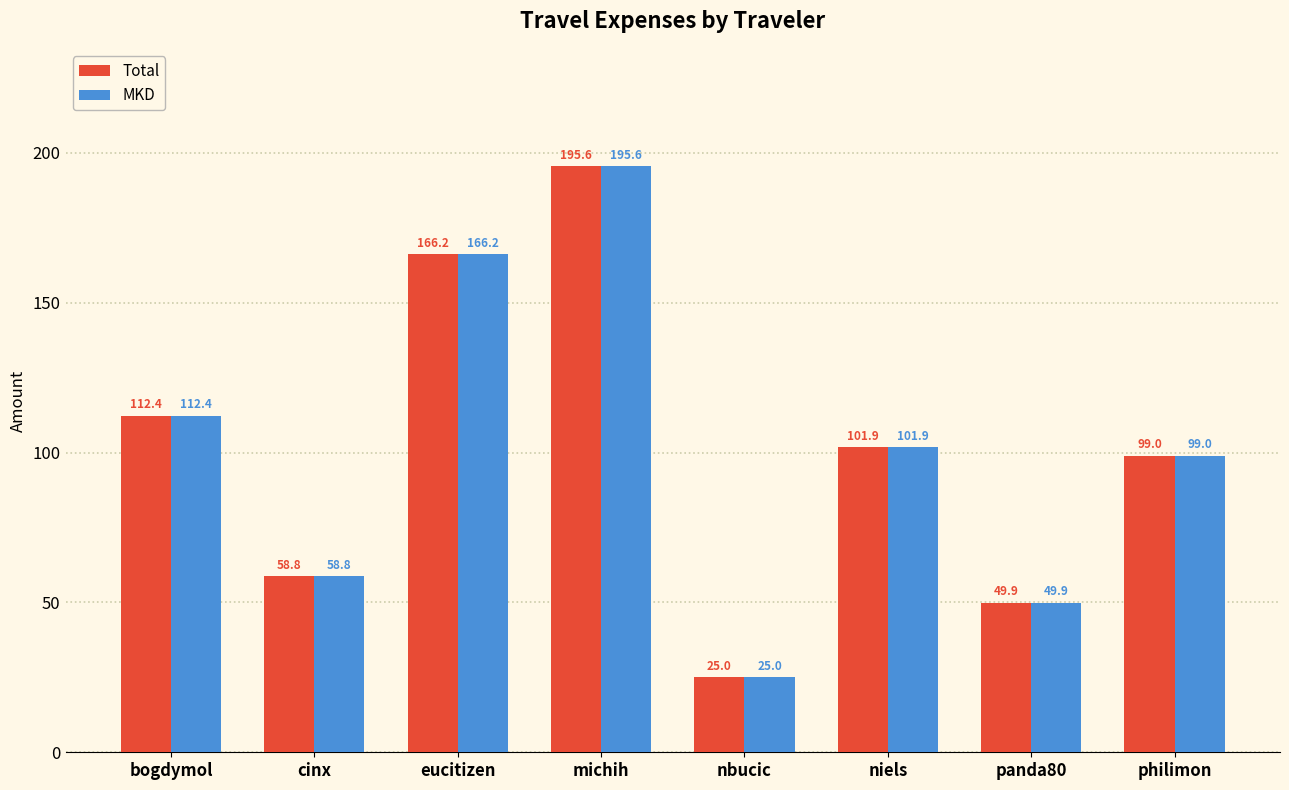

What is the sum of the MKD values at niels and eucitizen?

268.1